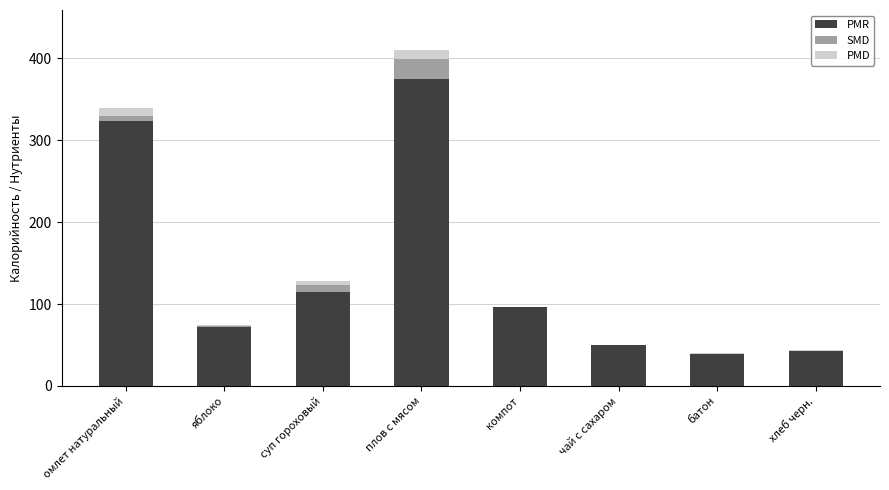

Reading left to right, what are the values for PMR?

омлет натуральный=323.8	яблоко=72.3	суп гороховый=114.3	плов с мясом=374.9	компот=96.0	чай с сахаром=49.7	батон=38.6	хлеб черн.=42.3